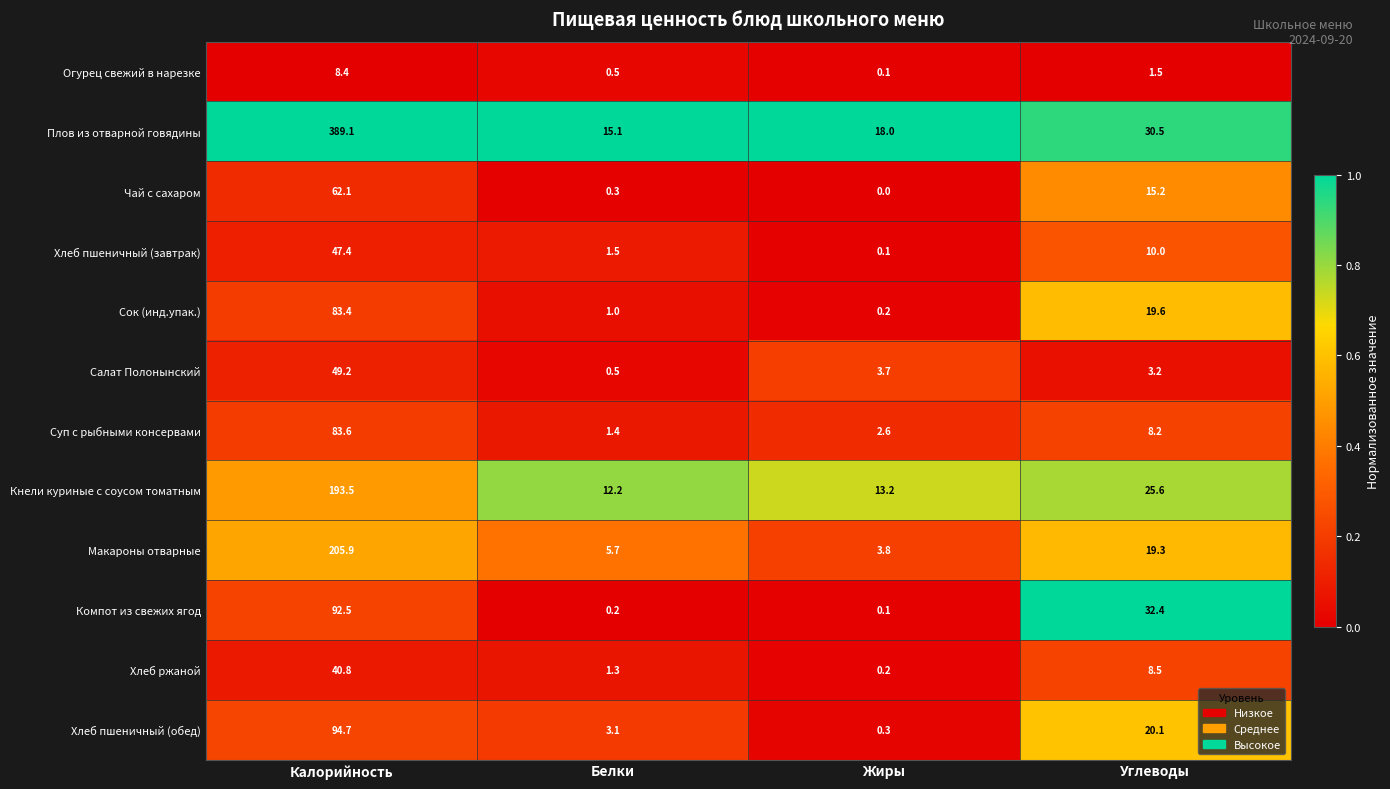

How many values in the Огурец свежий в нарезке series are below 1?

2